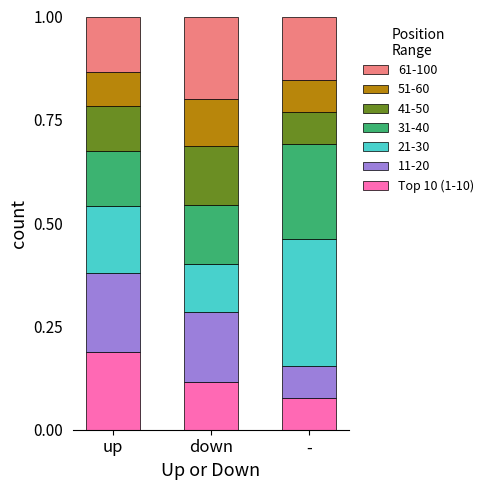

Rank the categories by Top 10 (1-10) value from lowest to highest.

-, down, up